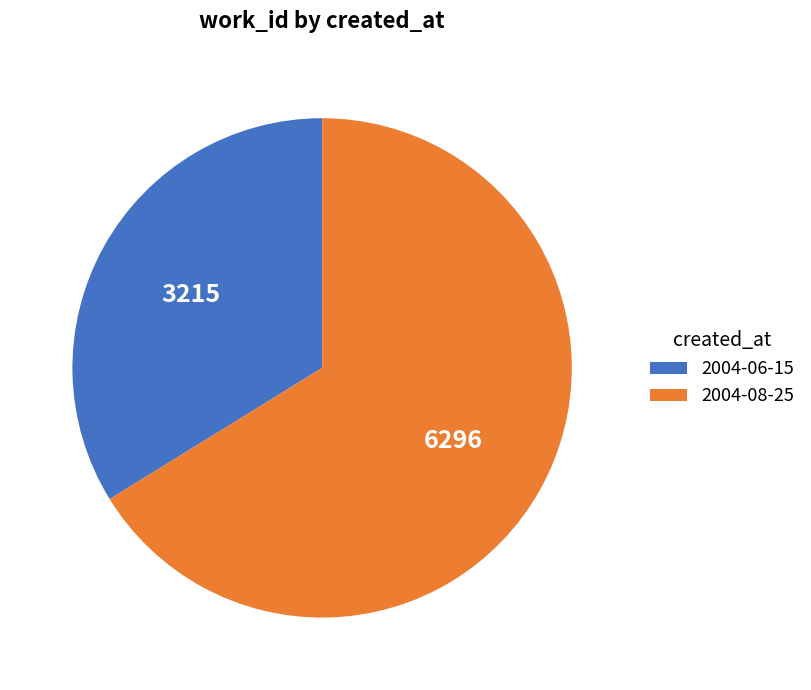

Which category accounts for the majority?

2004-08-25